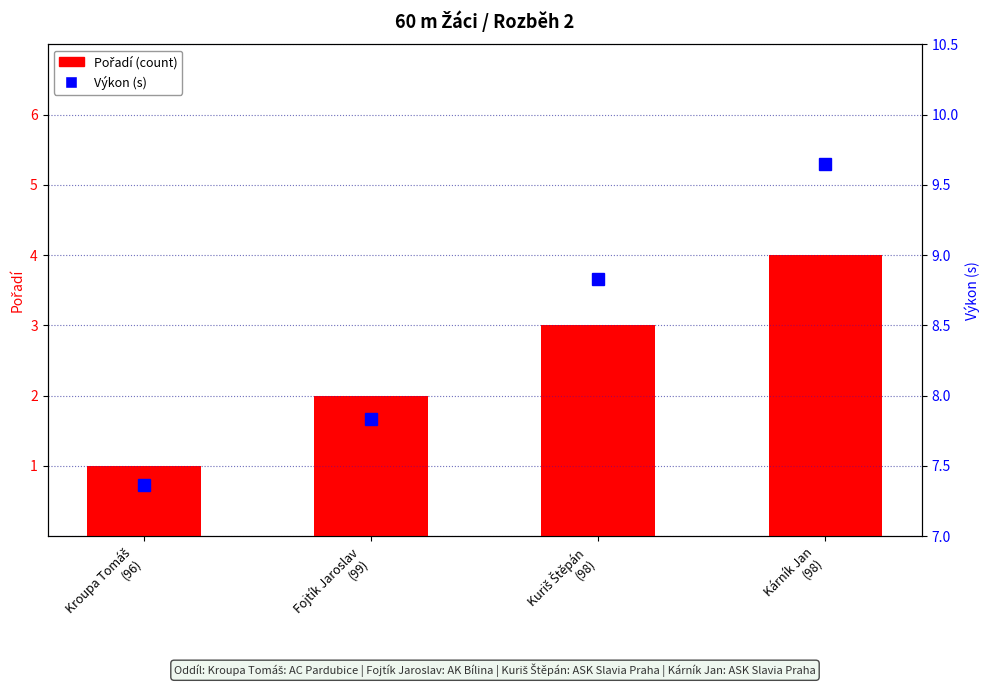

Is it true that Výkon (s) equals 8.8 at Kuriš Štěpán
(98)?

True